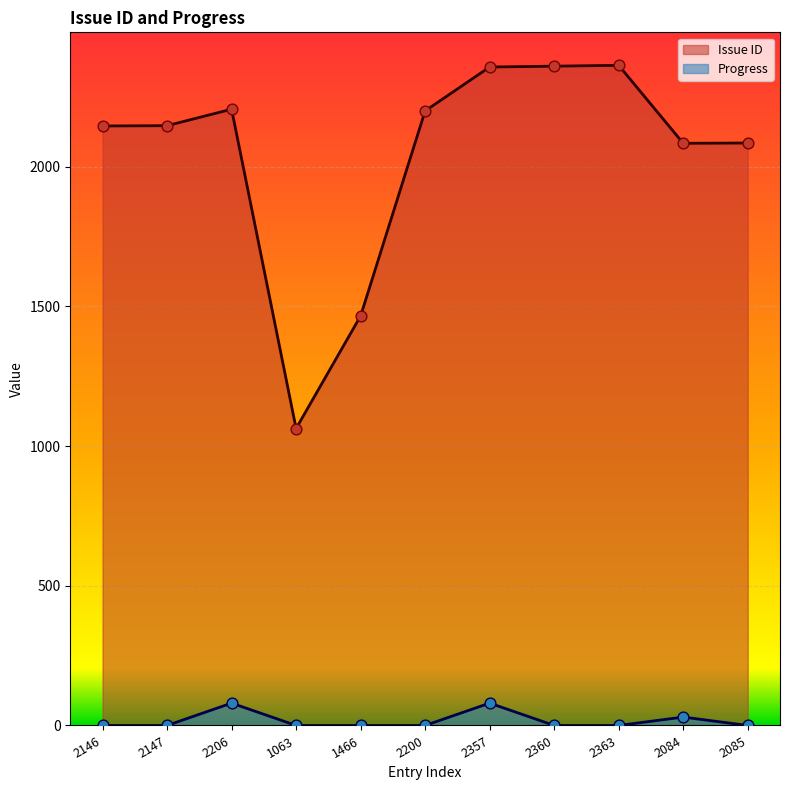

Which series has the largest total across all categories?

Issue ID